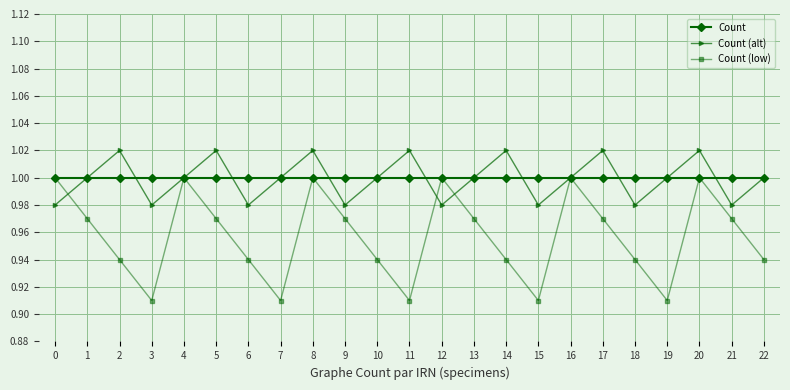

True or false: Count (alt) has more than 2 interior local peaks.

True